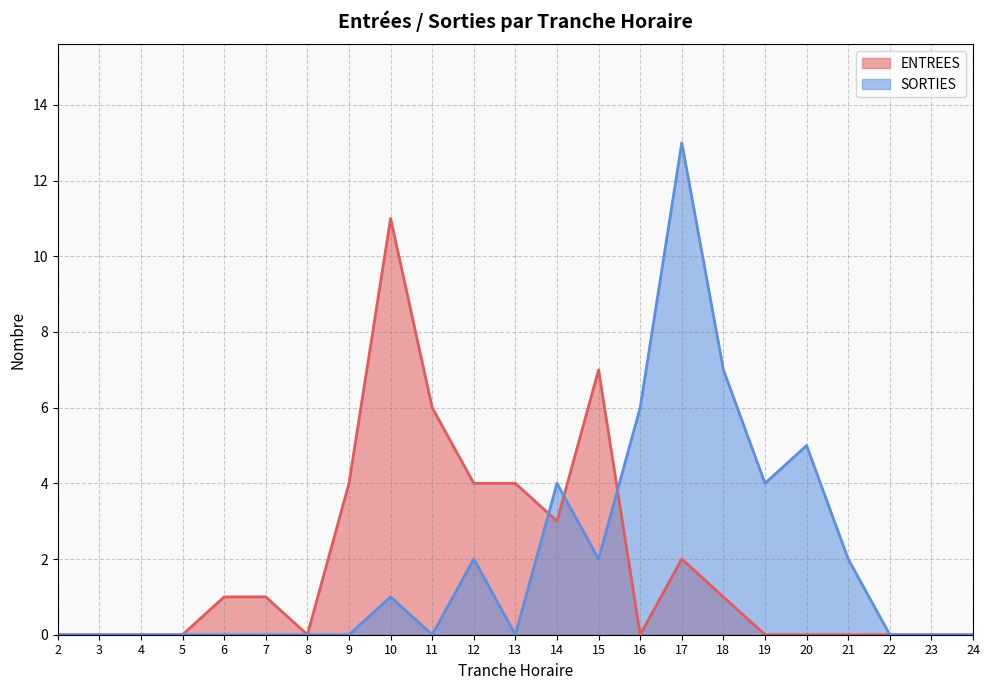

In ENTREES, how many points are lower than both neighbors (excluding endpoints)?

3